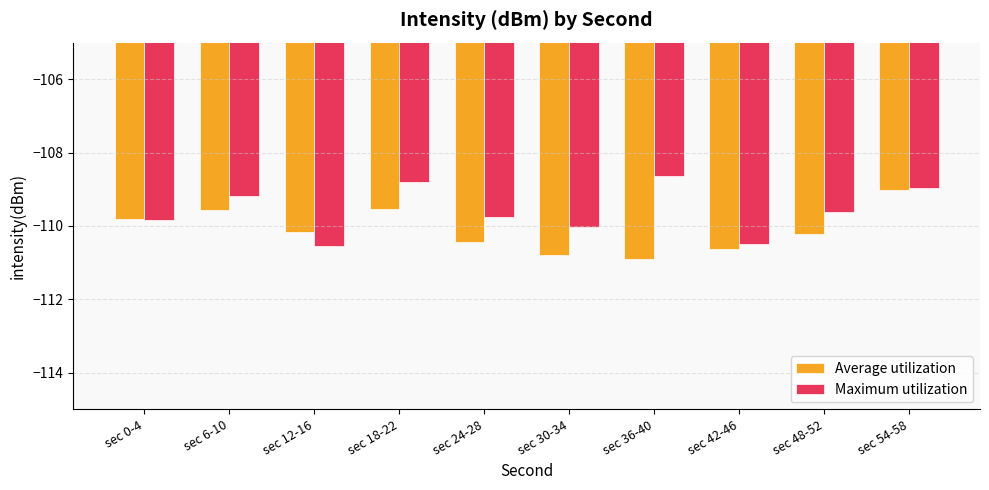

What is the difference between the highest and lowest values at sec 36-40?

2.3